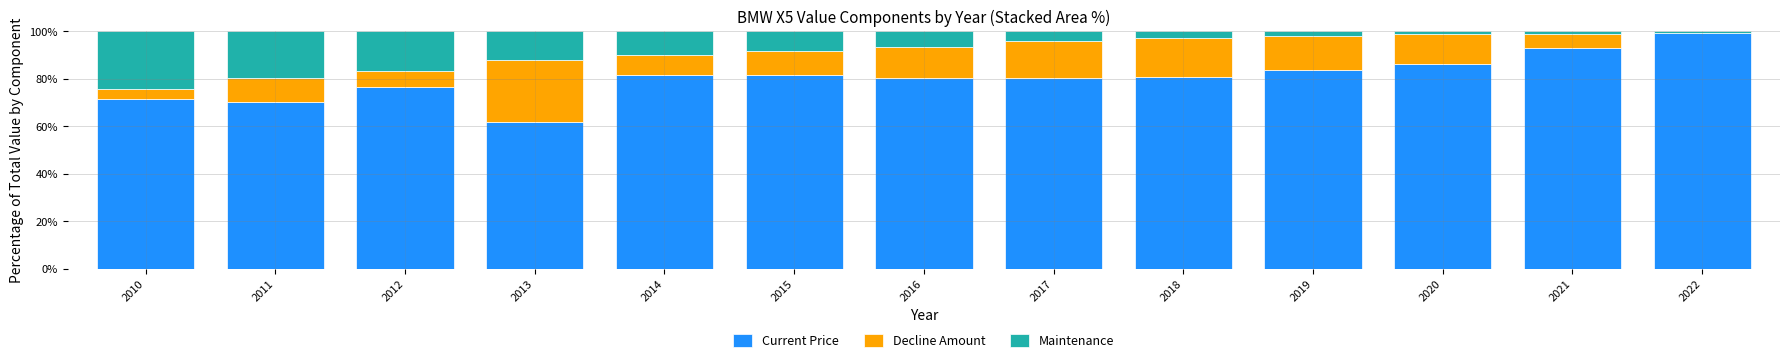

True or false: Current Price has a value of 76.7 at 2012.

True